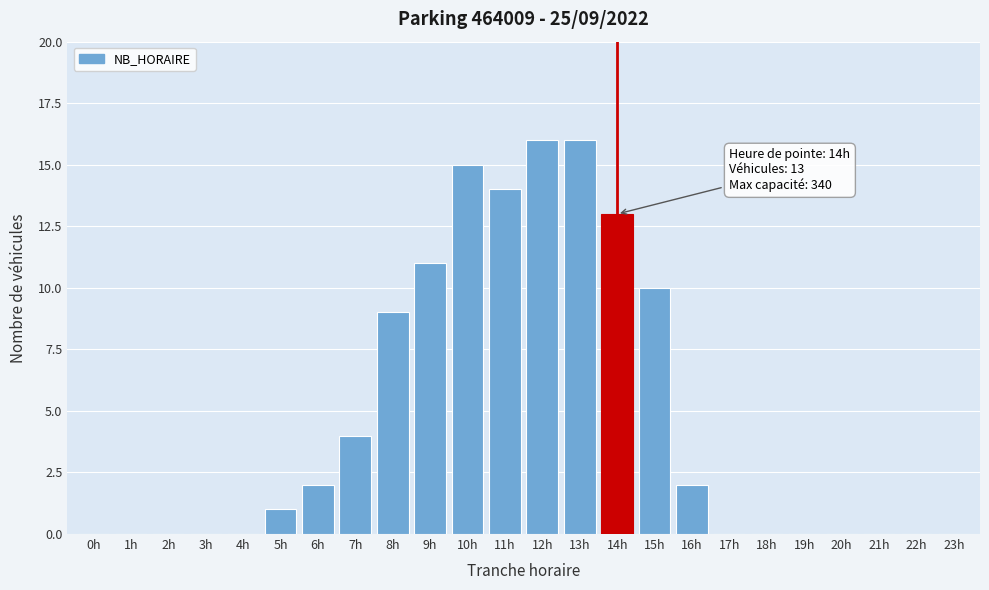

Reading left to right, list all the values displayed in this chart.

0h=0	1h=0	2h=0	3h=0	4h=0	5h=1	6h=2	7h=4	8h=9	9h=11	10h=15	11h=14	12h=16	13h=16	14h=13	15h=10	16h=2	17h=0	18h=0	19h=0	20h=0	21h=0	22h=0	23h=0